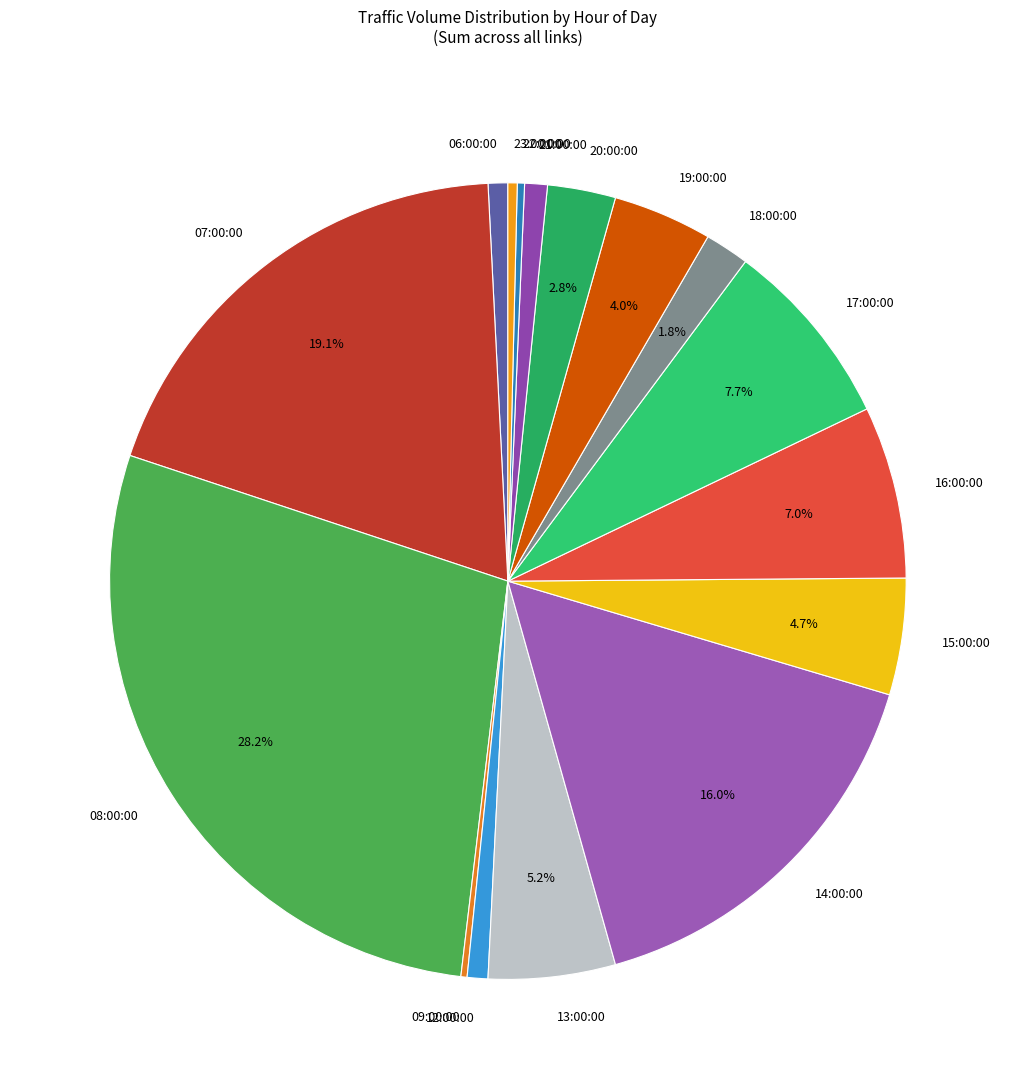

Is there a majority slice in this chart?

No